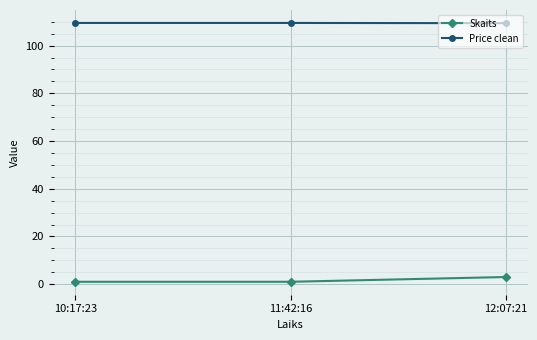

What is the difference between the maximum and minimum values in the Skaits series?

2.0